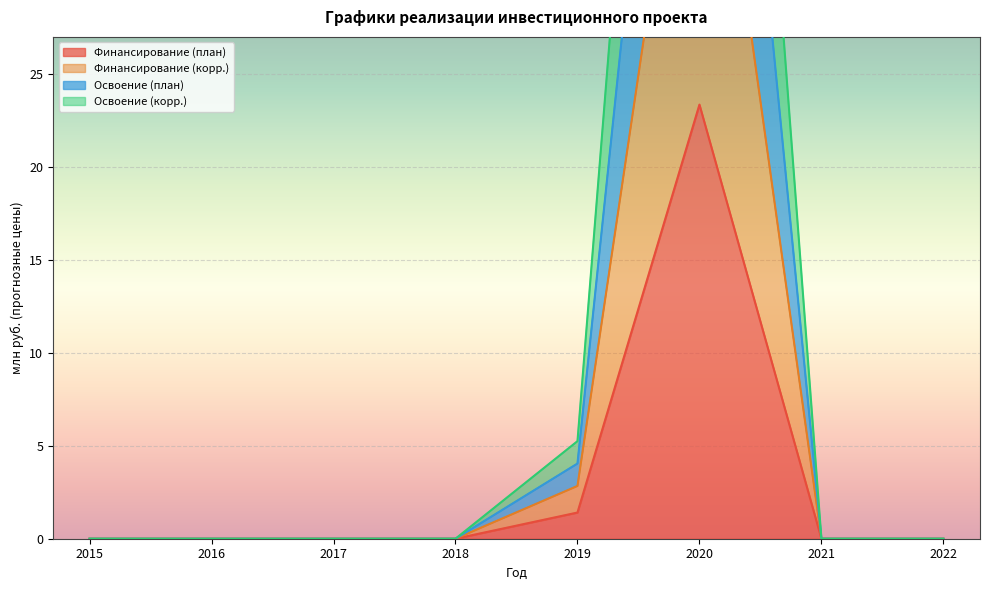

True or false: Освоение (план) and Финансирование (план) cross at least once.

False